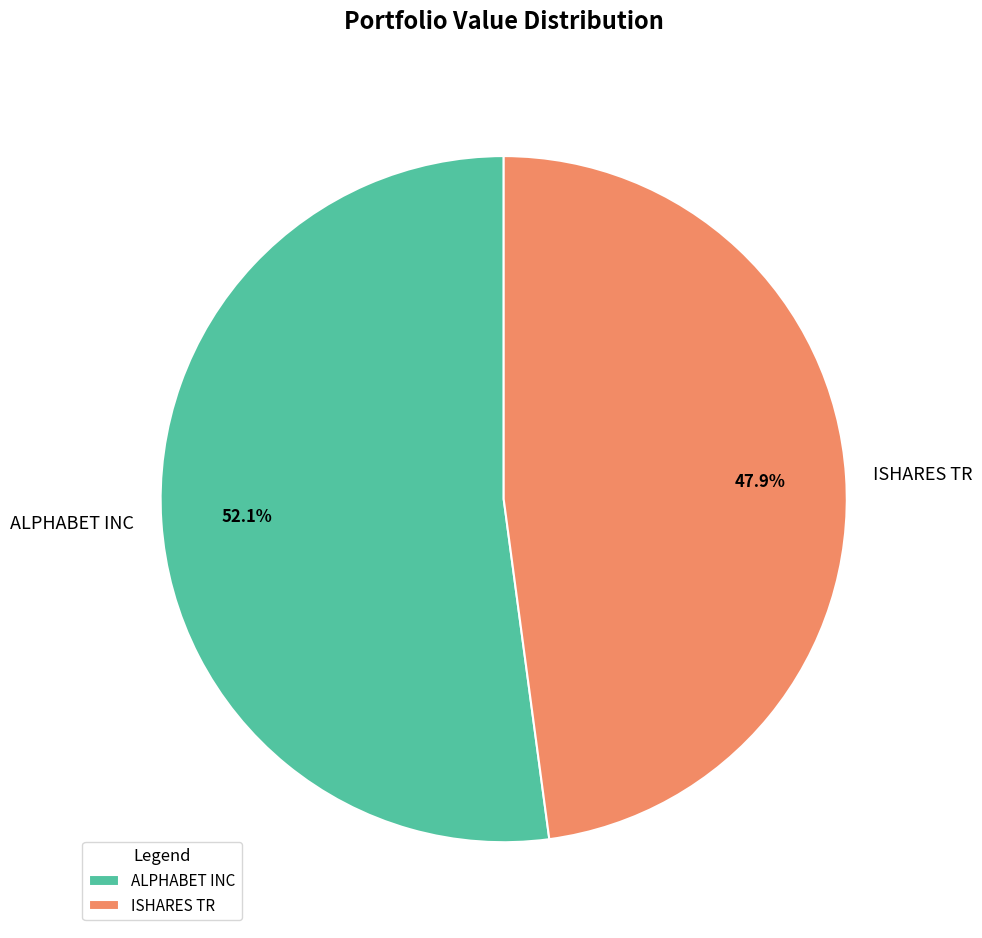

Count the number of slices in the pie.

2